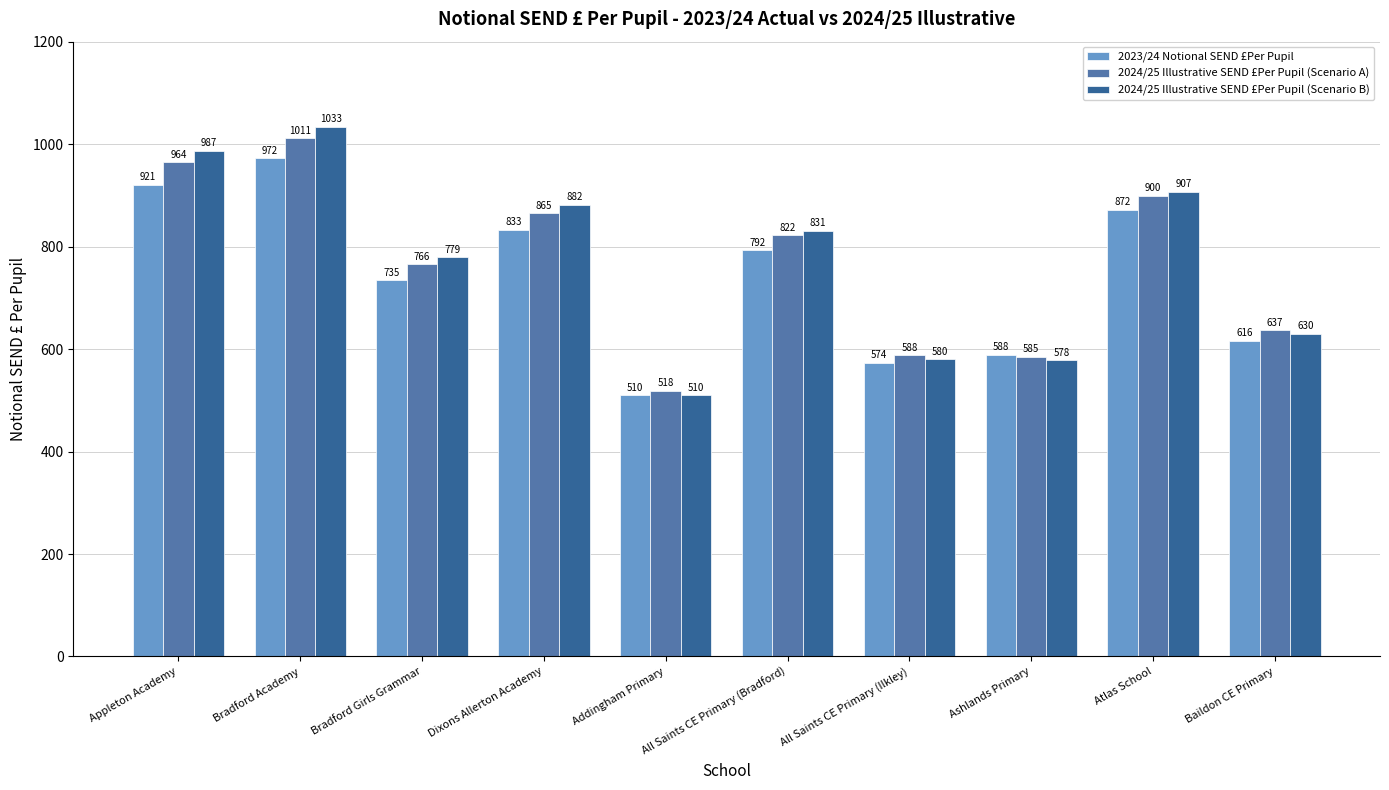

What is the value of the 2024/25 Illustrative SEND £Per Pupil (Scenario B) bar at the 3rd from the left?

779.5